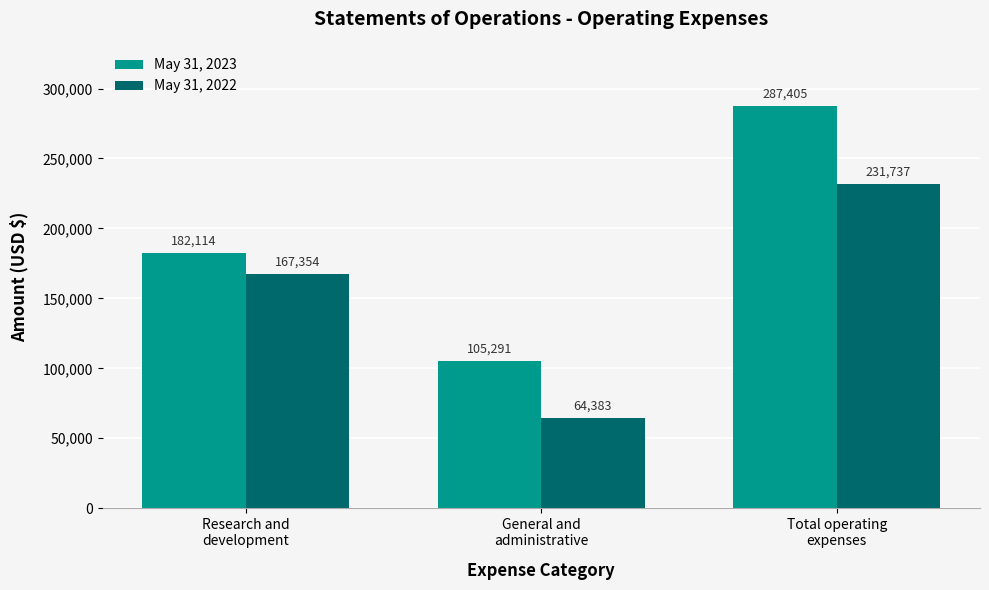

What is the label of the 1st bar from the left?

Research and
development